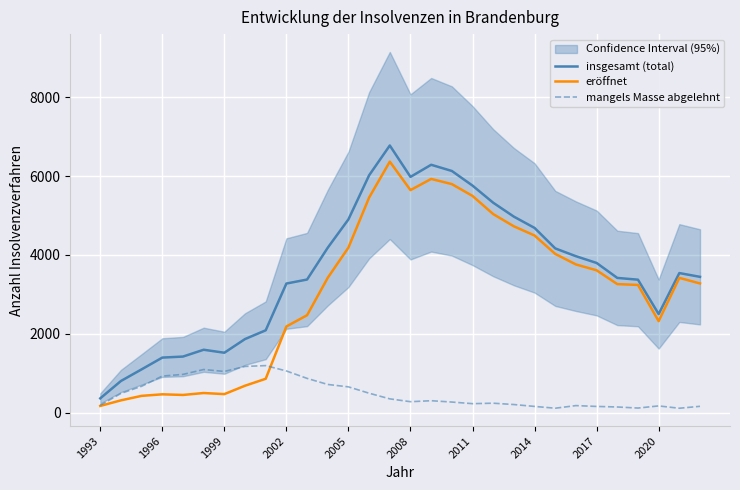

The value of mangels Masse abgelehnt at 10 is 872. True or false?

True